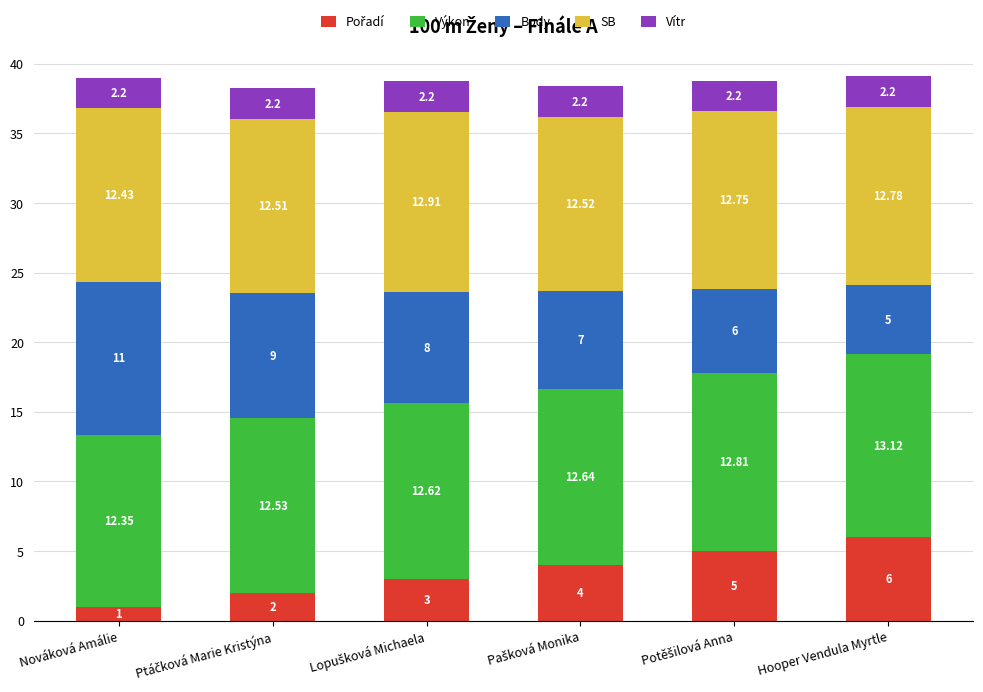

At which category is the sum across all series the highest?

Hooper Vendula Myrtle